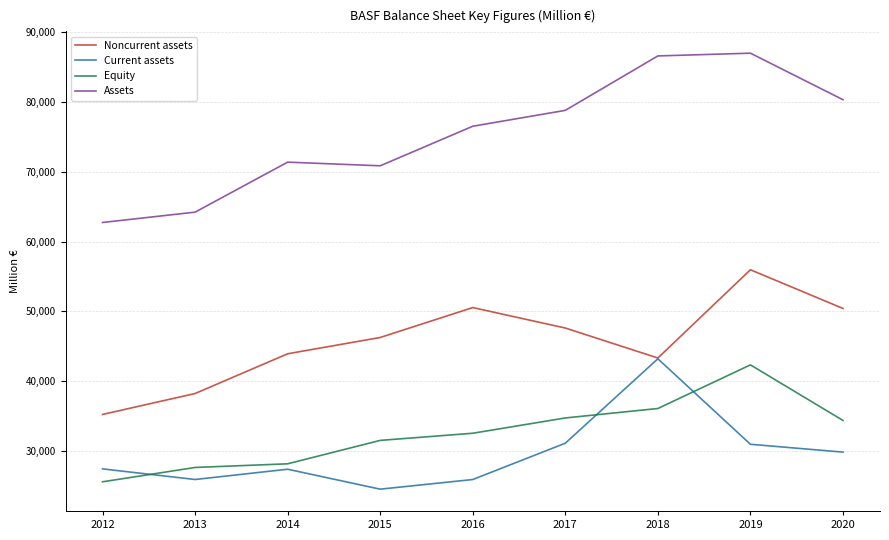

At which label is Assets closest to 74838?

2016